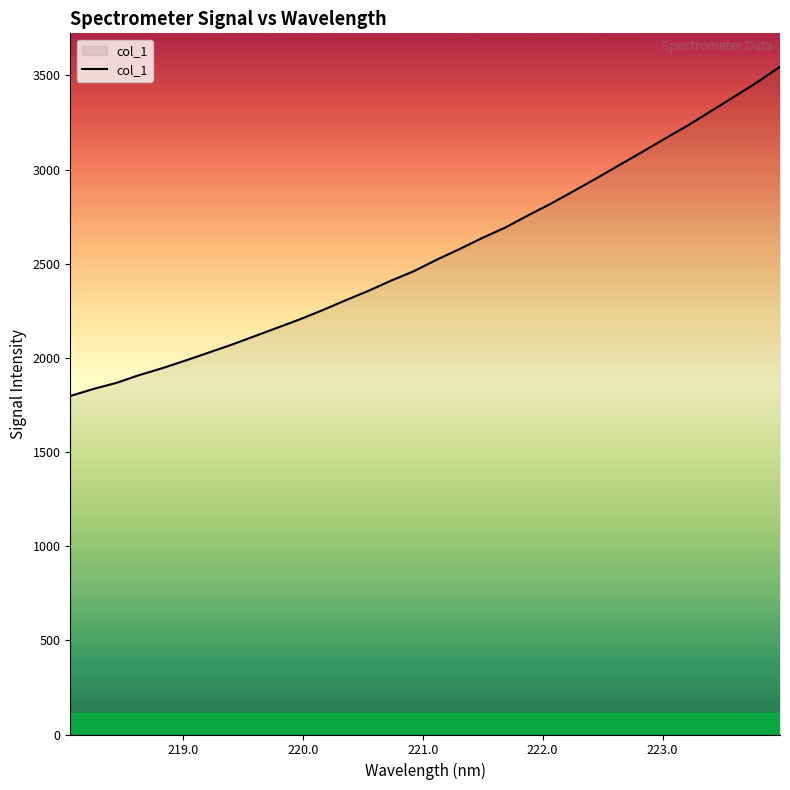

True or false: the data has more than 2 interior local peaks.

False